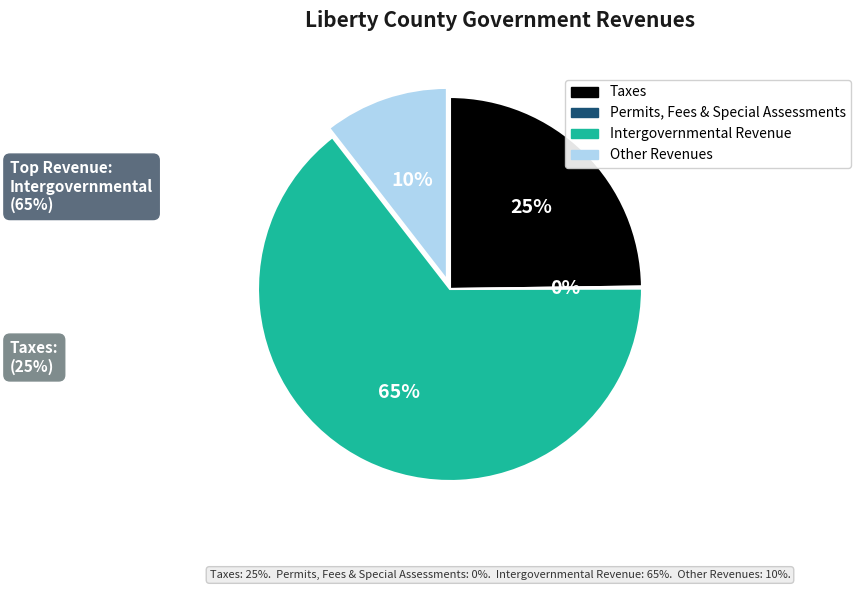

To the nearest percent, what is the average slice percentage?

25%